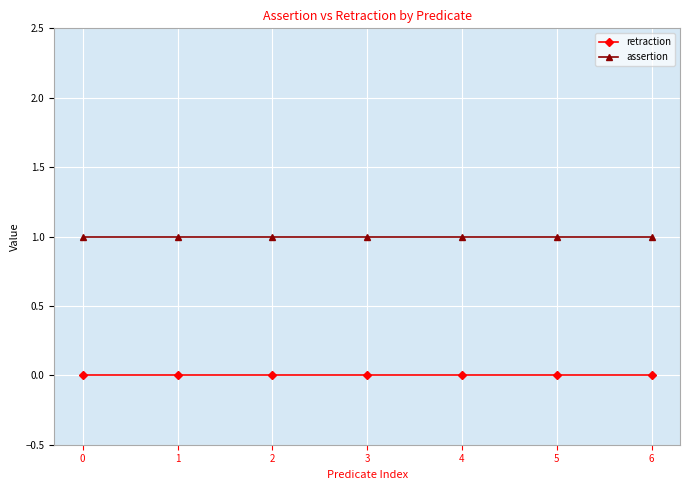

True or false: assertion and retraction intersect in this chart.

False